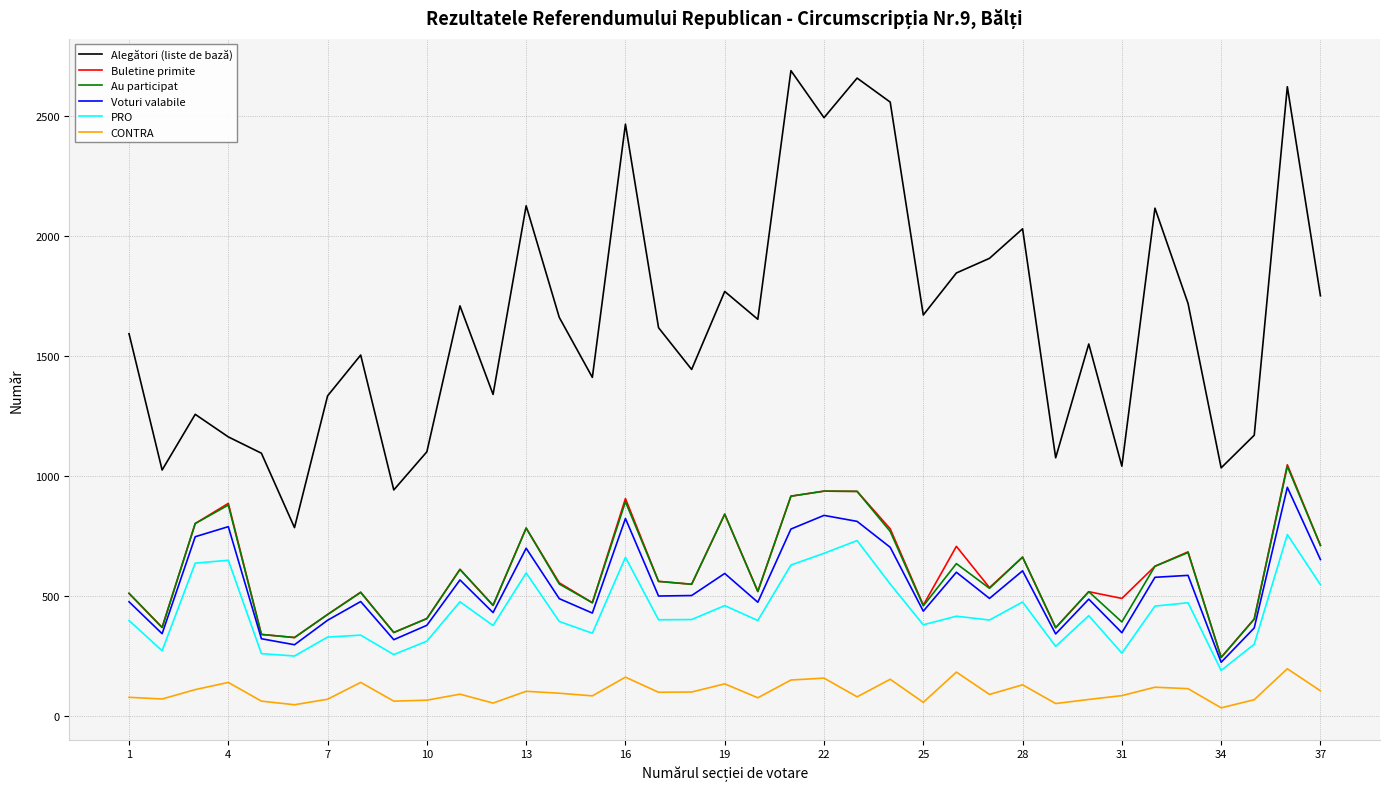

True or false: Buletine primite and Alegători (liste de bază) intersect in this chart.

False